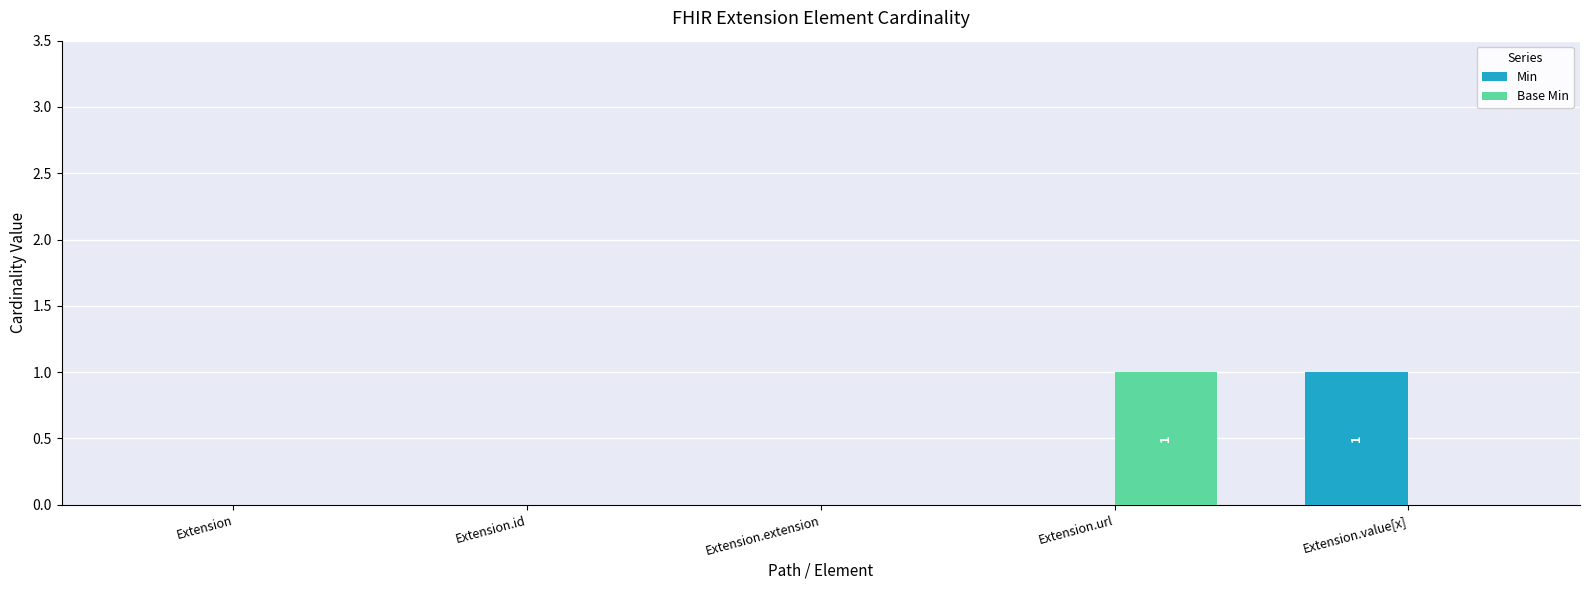

Which series changed the most between Extension and Extension.value[x]?

Min